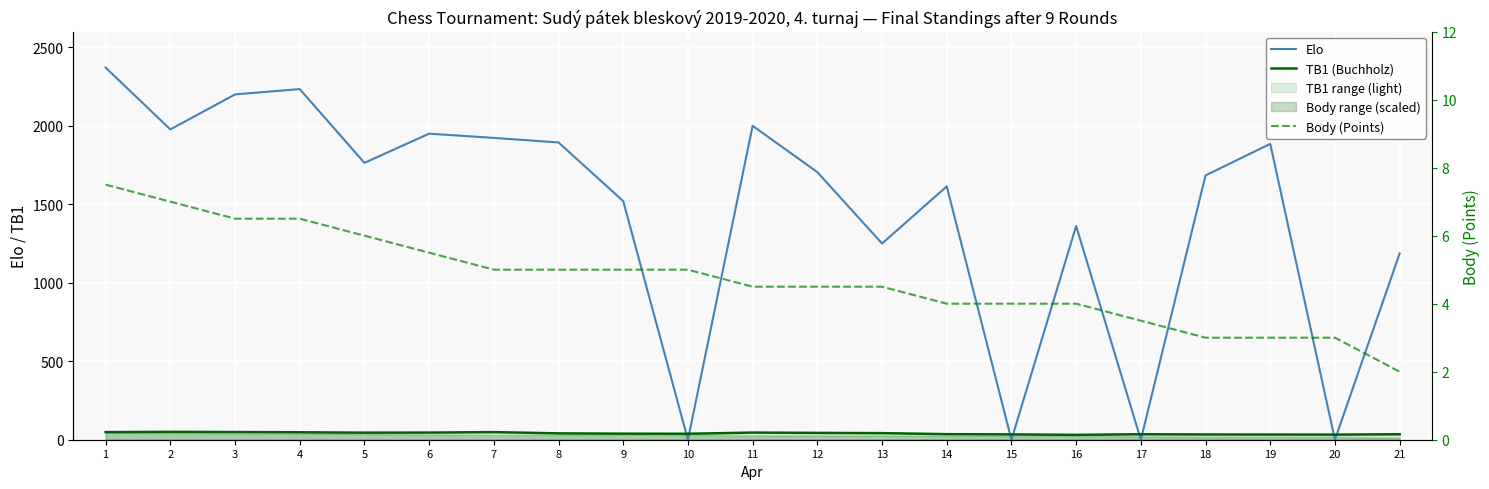

True or false: TB1 (Buchholz) and Body (Points) intersect in this chart.

False